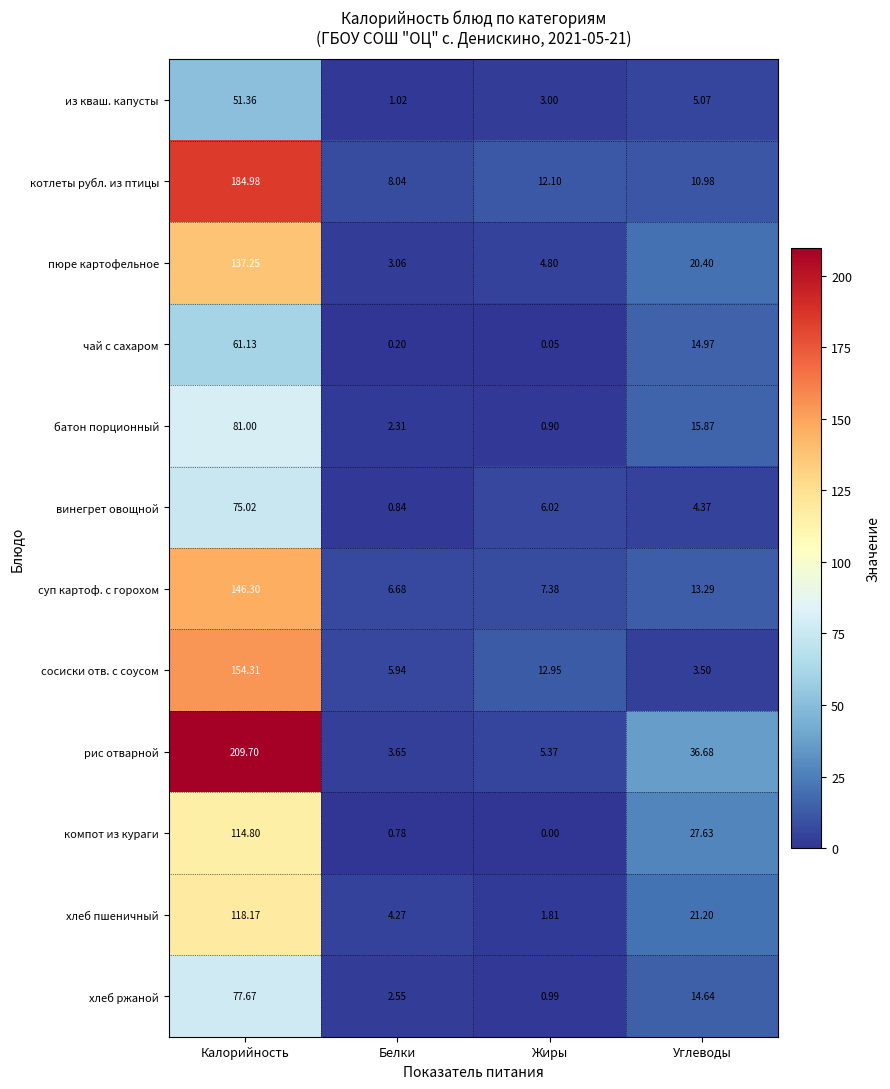

List the series in order of their peak value, lowest first.

из кваш. капусты, чай с сахаром, винегрет овощной, хлеб ржаной, батон порционный, компот из кураги, хлеб пшеничный, пюре картофельное, суп картоф. с горохом, сосиски отв. с соусом, котлеты рубл. из птицы, рис отварной